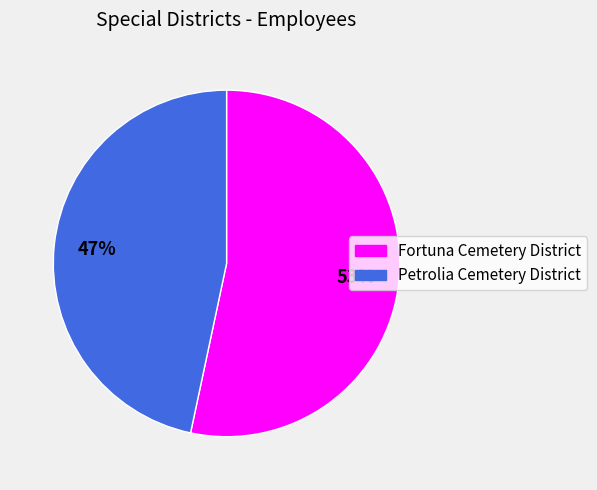

To the nearest percent, what is the combined percentage of Fortuna Cemetery District and Petrolia Cemetery District?

100%